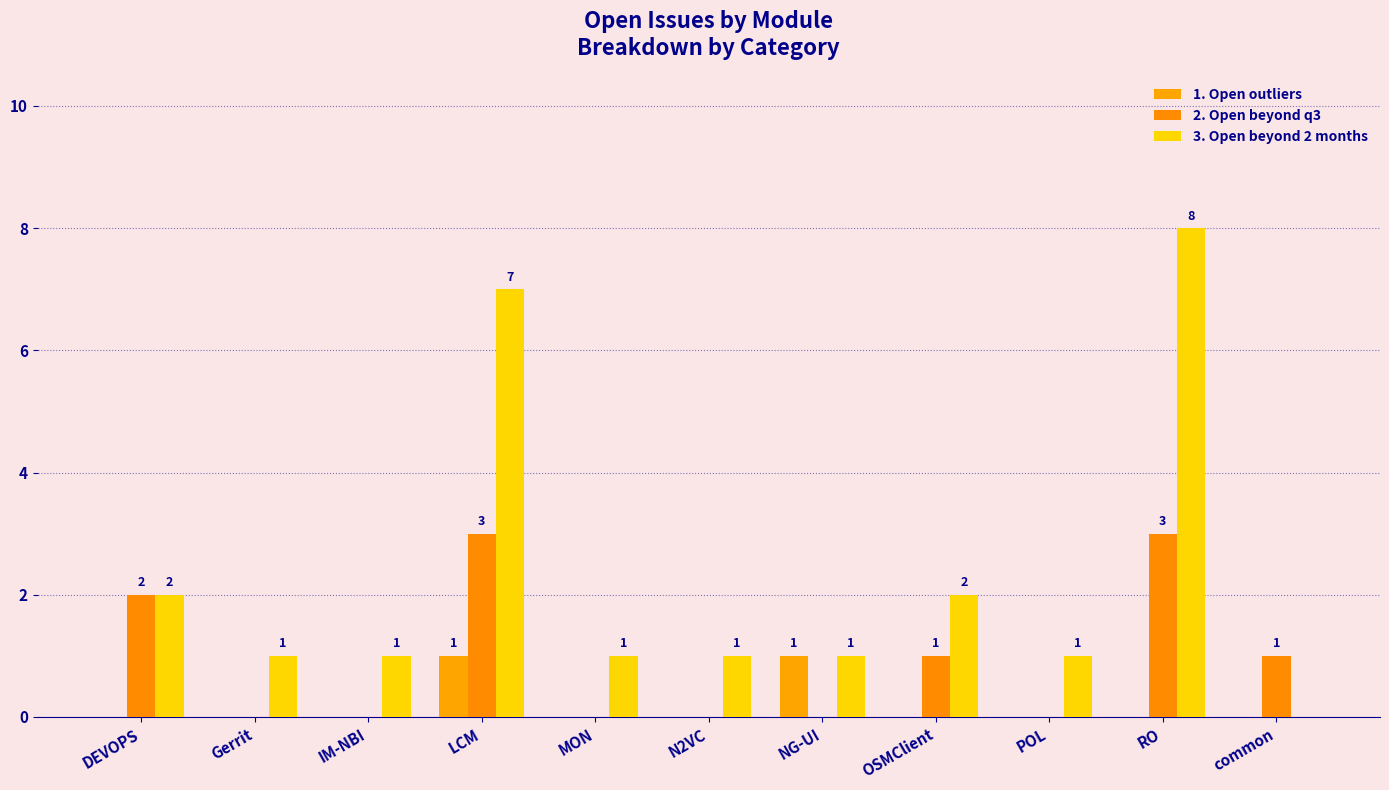

Which category has the highest value in the 2. Open beyond q3 series?

LCM